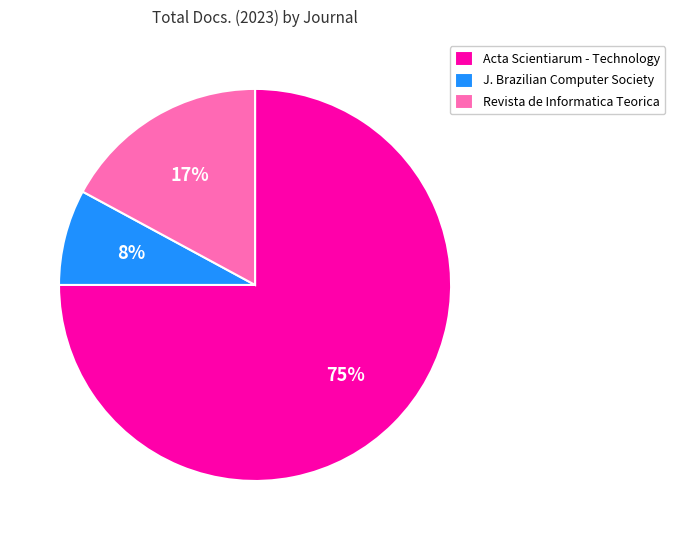

Do J. Brazilian Computer Society and Acta Scientiarum - Technology together represent more than half of the pie?

Yes